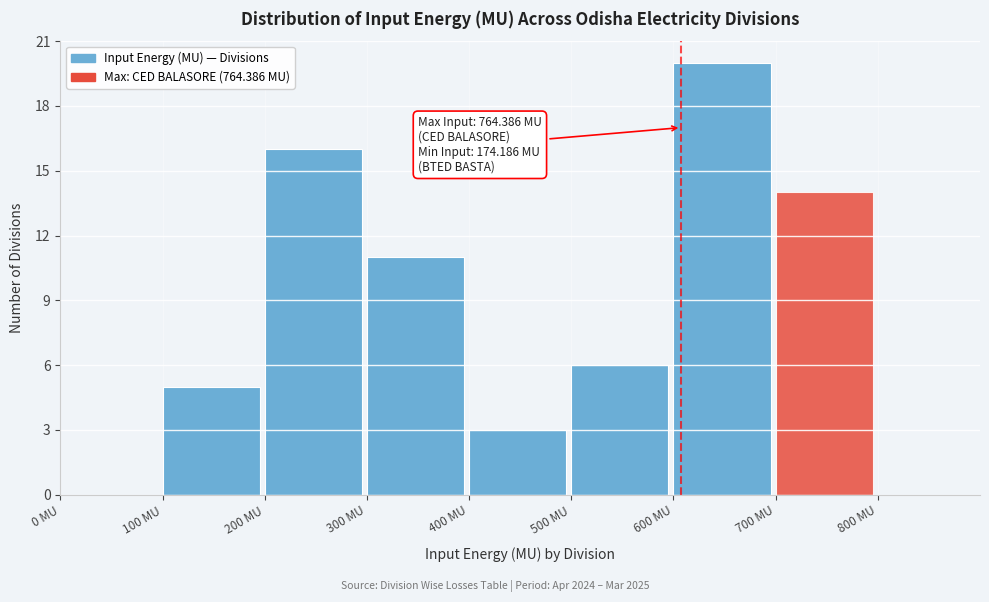

Which range on the x-axis has the tallest bar?

600 to 700